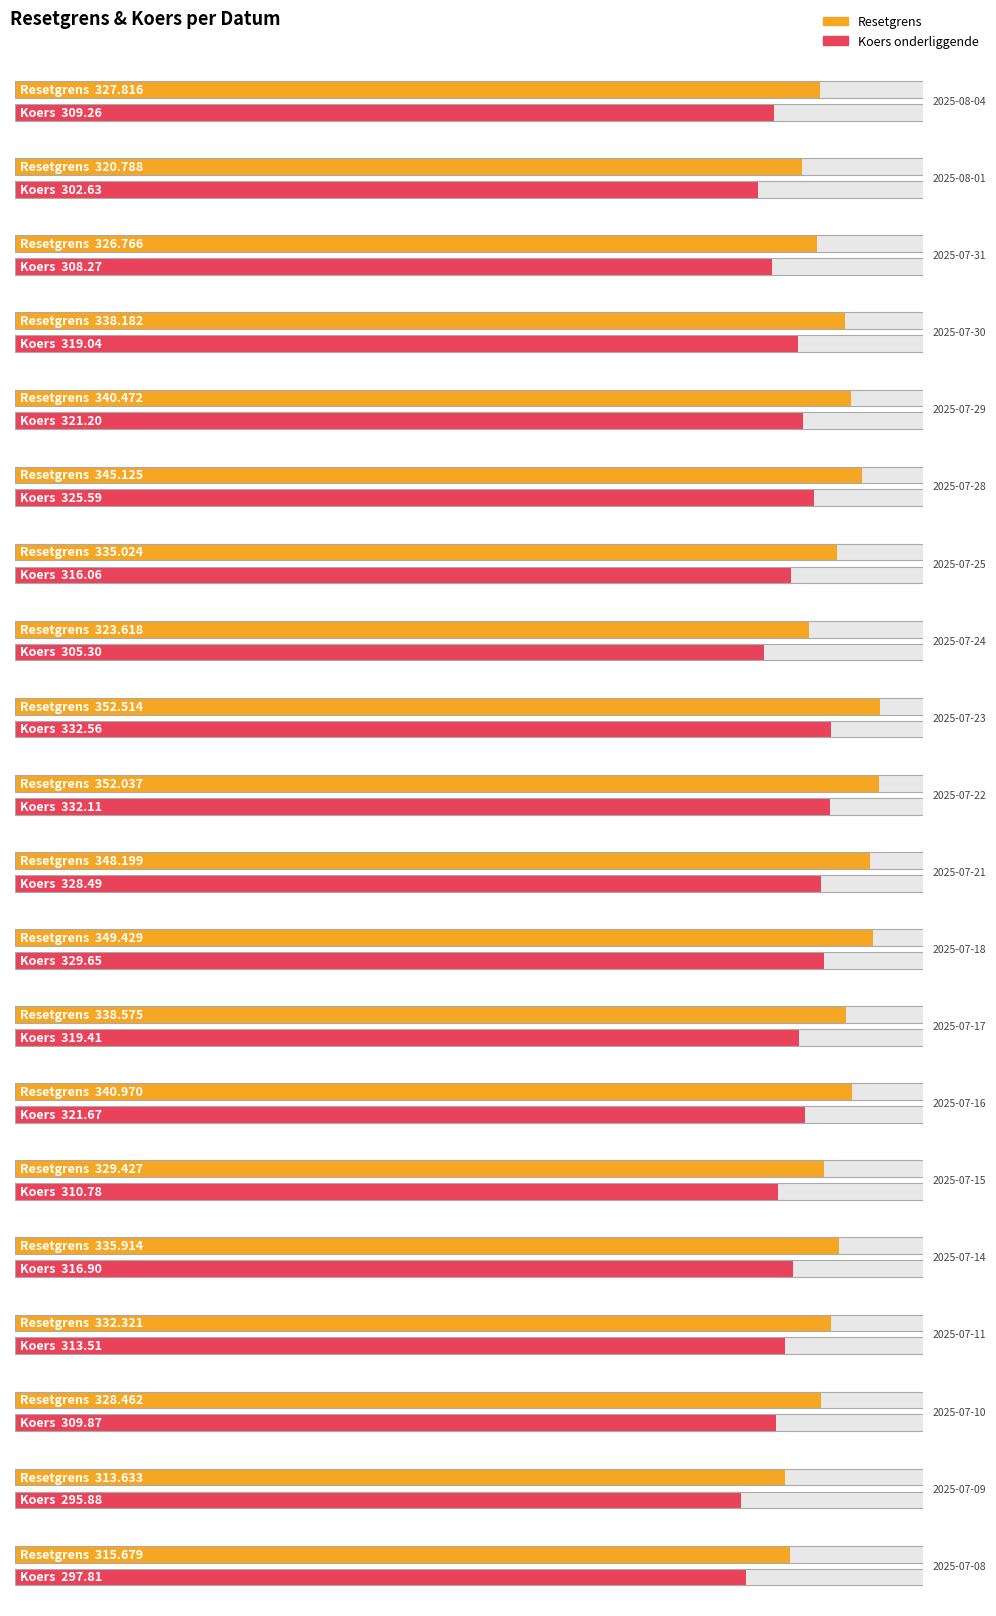

What is the lowest value of the Resetgrens series?

313.6